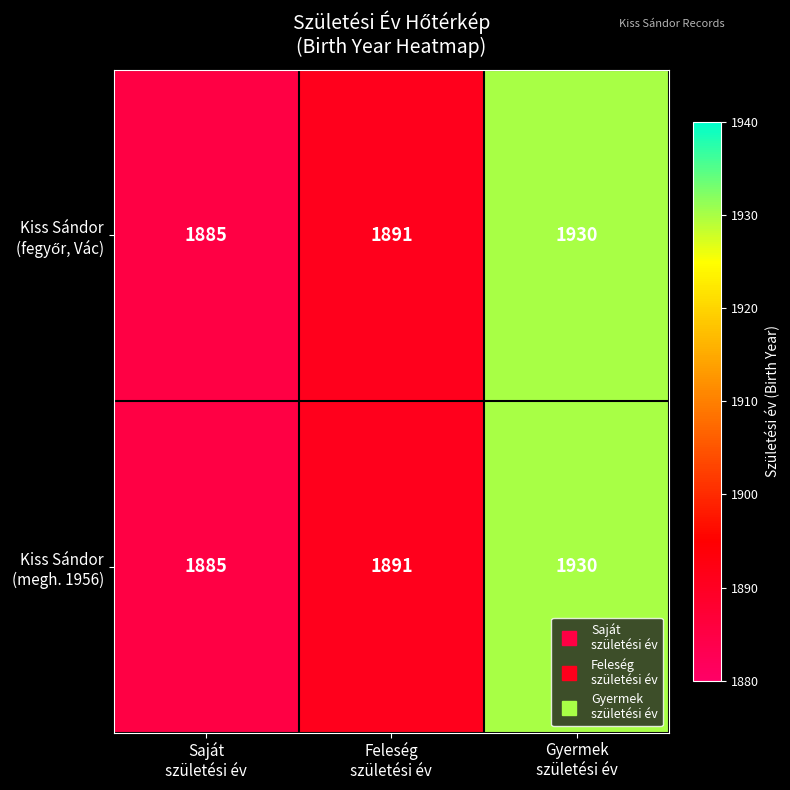

What is the minimum value shown in the chart?

1885